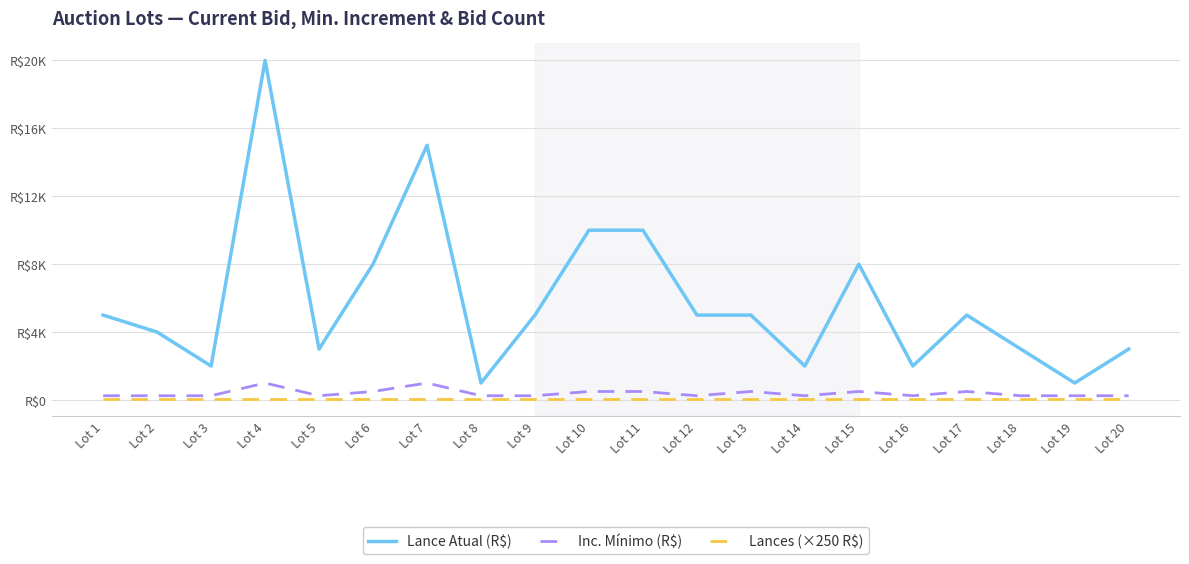

List the series in order of their peak value, highest first.

Lance Atual (R$), Inc. Mínimo (R$), Lances (×250 R$)